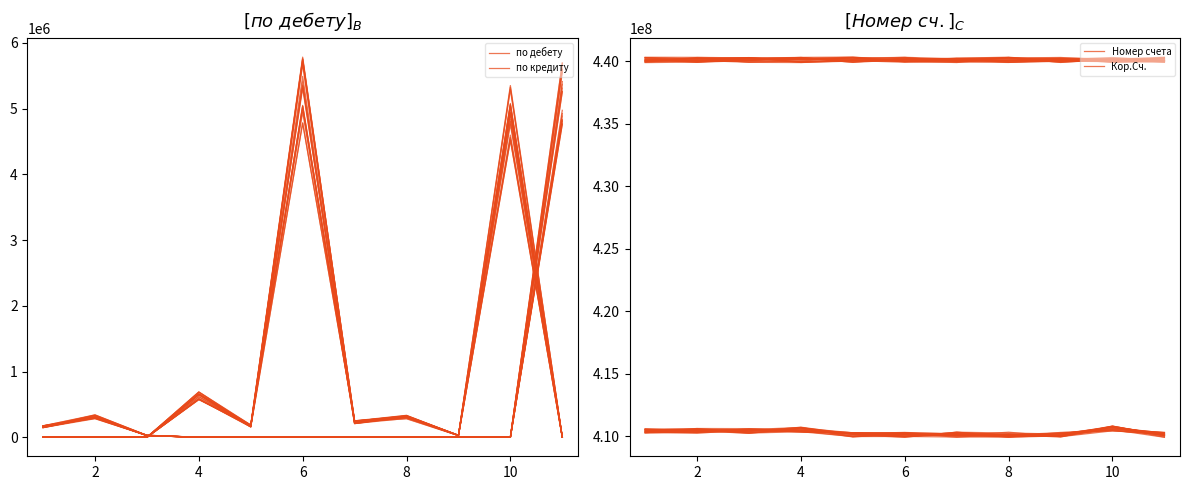

What is the difference between the maximum and second lowest values in the Кор.Сч. series?

539600.3